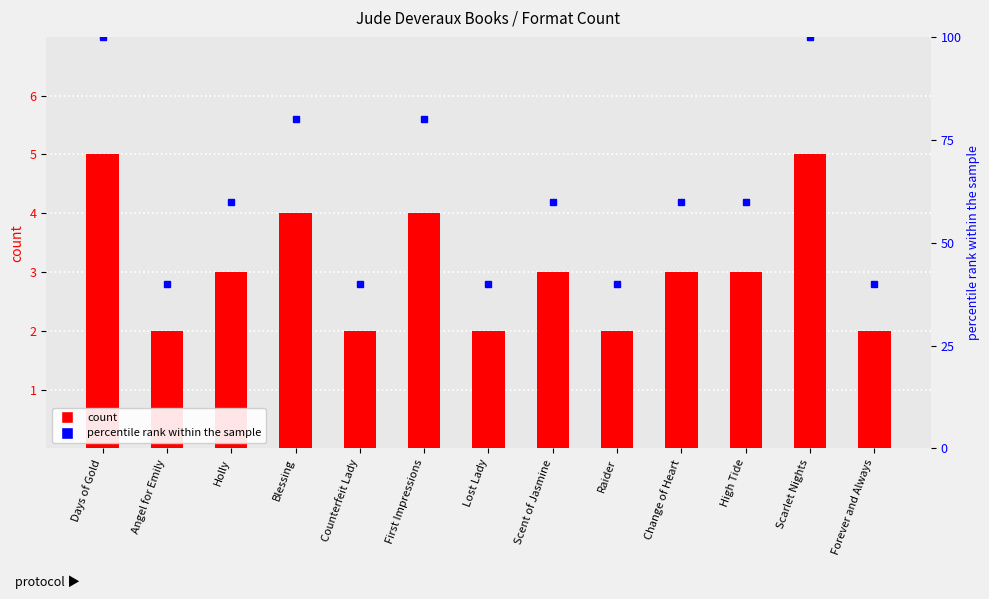

Are the bars horizontal?

No